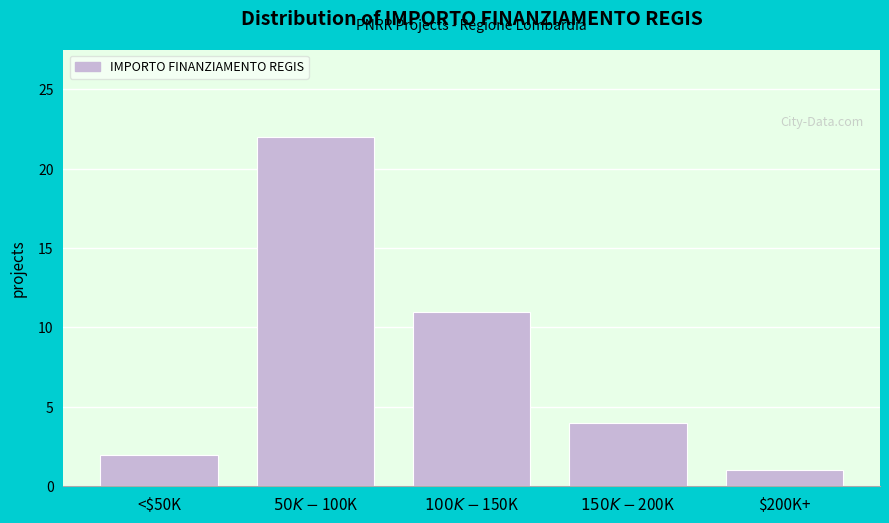

Reading right to left, transcribe all the data shown in this chart.

1	4	11	22	2